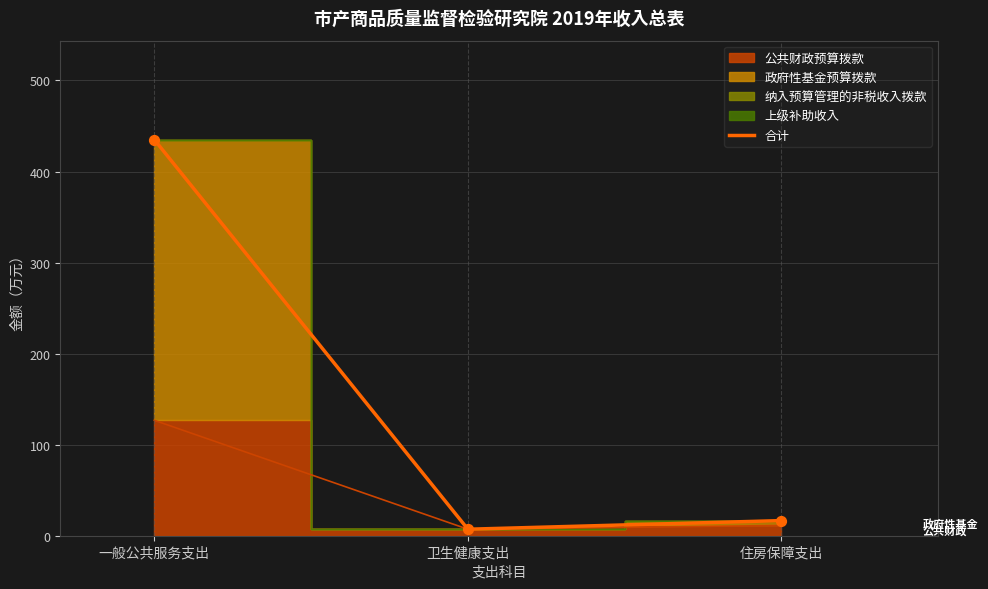

What is the ratio of the value at 一般公共服务支出 to the value at 卫生健康支出?

60.9